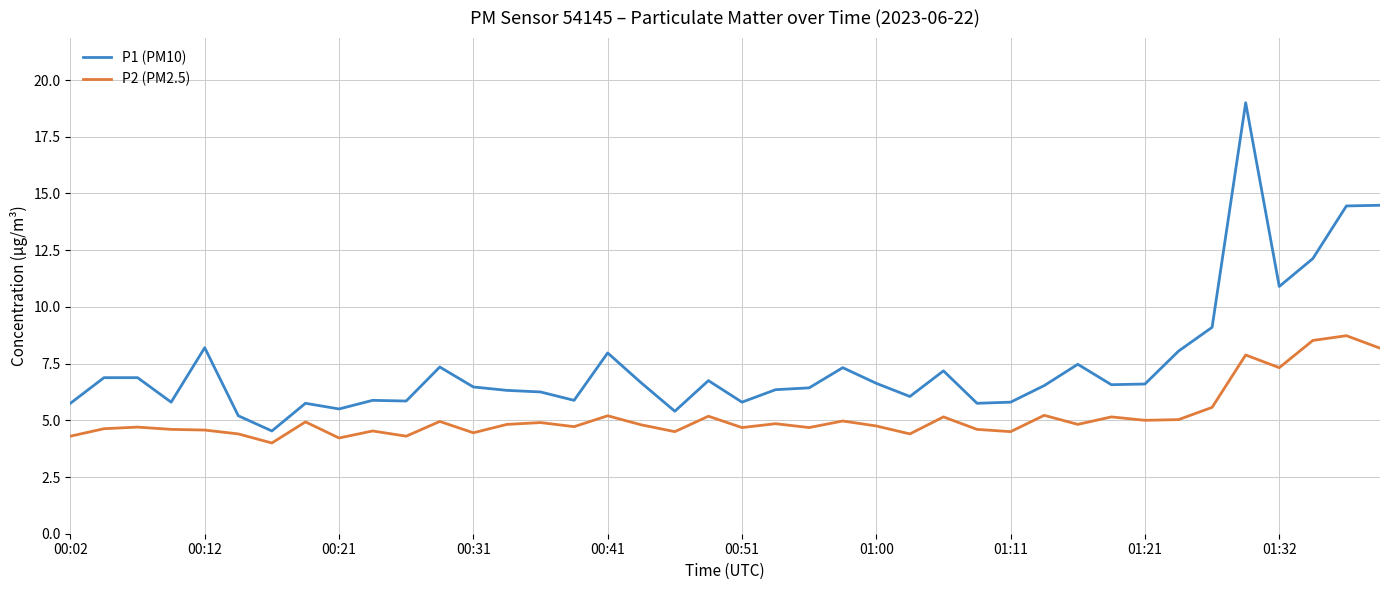

Which series has the widest spread of values?

P1 (PM10)